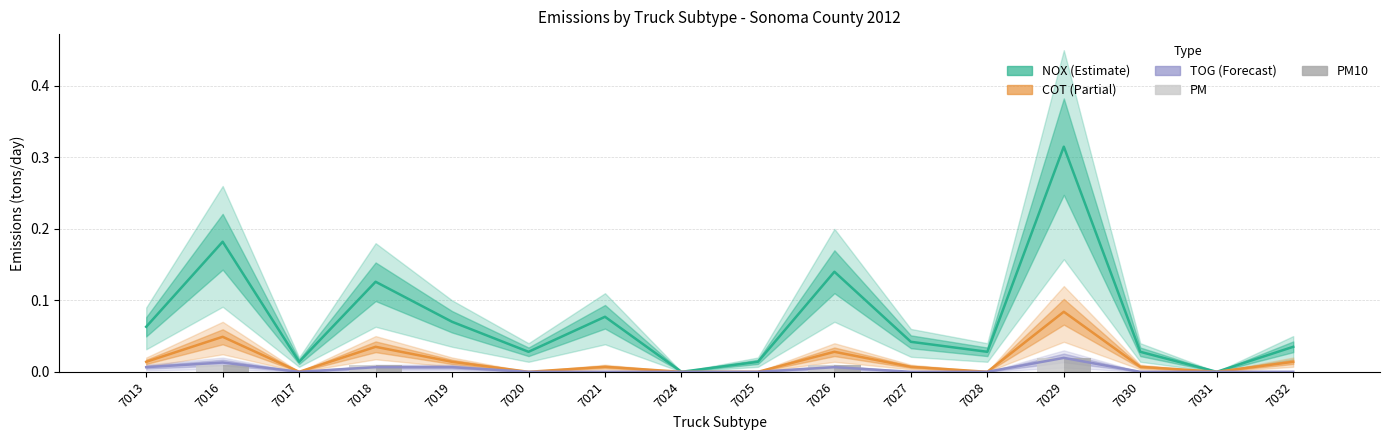

The COT series shows 0.0 at 7018. True or false?

True